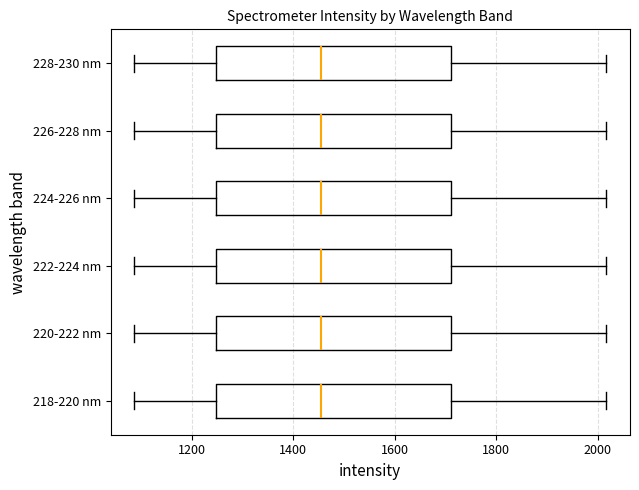

Reading bottom to top, transcribe this box plot: for each box, give where its median line is, the range the box spans, and where its two whiskers end, as read against the x-axis. The values are not printed on the chart, so give them approximately, as read against the axis.

218-220 nm: median 1460, box 1240 to 1720, whiskers 1080 to 2020
220-222 nm: median 1460, box 1240 to 1720, whiskers 1080 to 2020
222-224 nm: median 1460, box 1240 to 1720, whiskers 1080 to 2020
224-226 nm: median 1460, box 1240 to 1720, whiskers 1080 to 2020
226-228 nm: median 1460, box 1240 to 1720, whiskers 1080 to 2020
228-230 nm: median 1460, box 1240 to 1720, whiskers 1080 to 2020